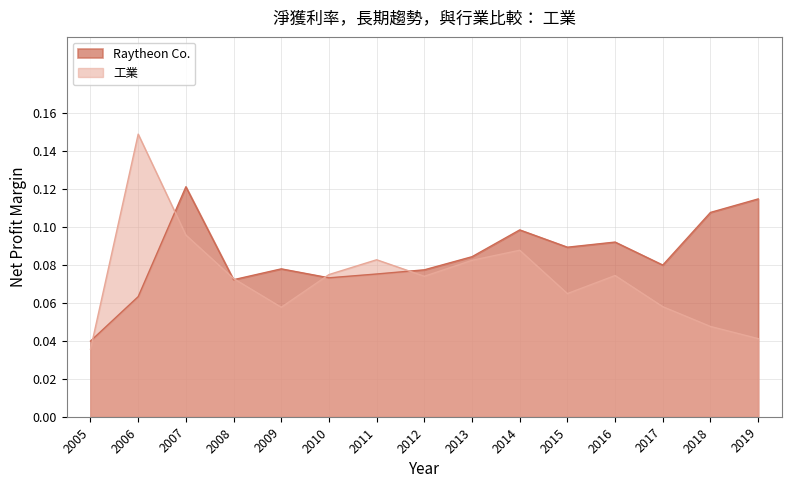

List the series in order of their overall mean, highest first.

Raytheon Co., 工業